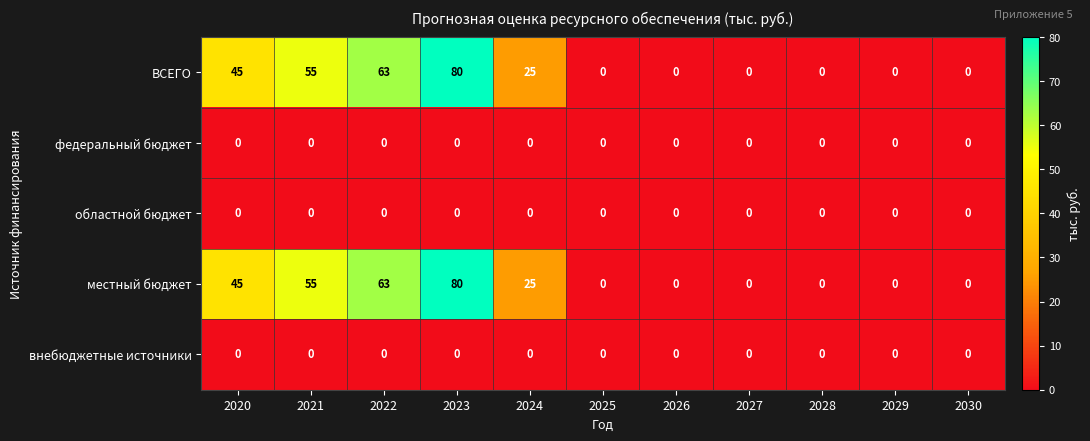

At which category is the sum across all series the highest?

2023